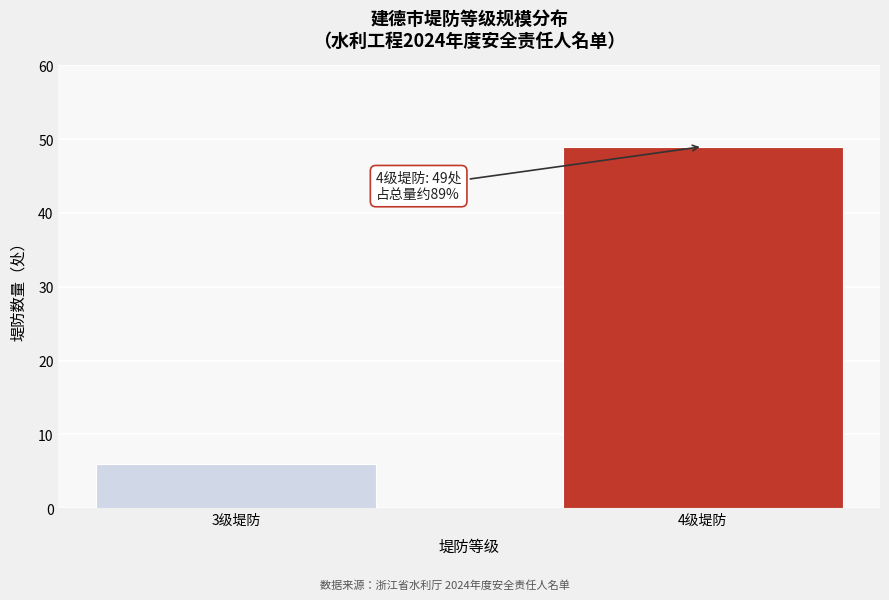

Reading right to left, what are all the values shown in this chart?

4级堤防=49	3级堤防=6